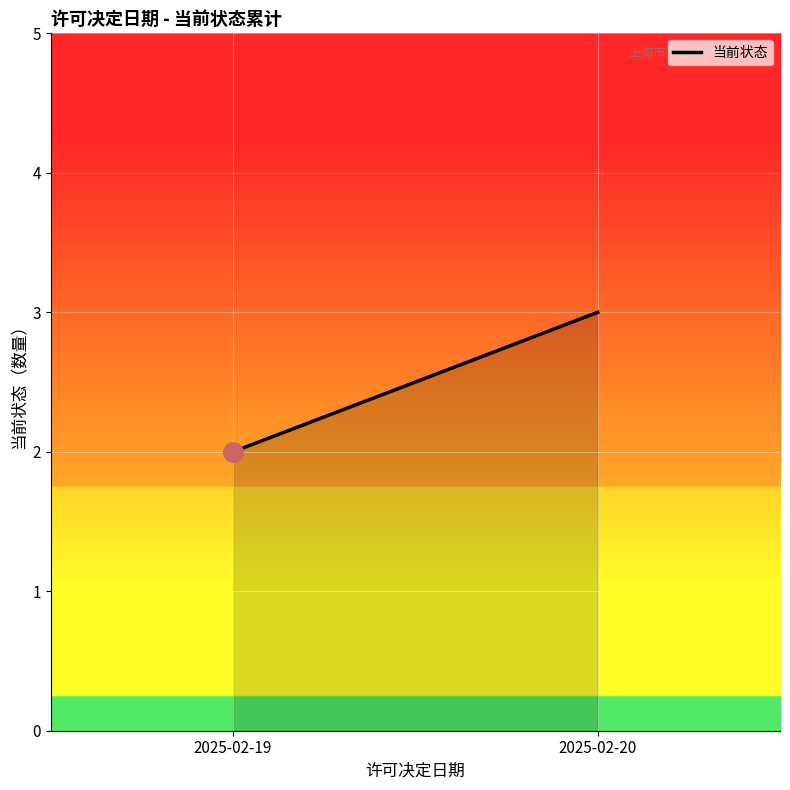

What is the difference between the values at 2025-02-20 and 2025-02-19?

1